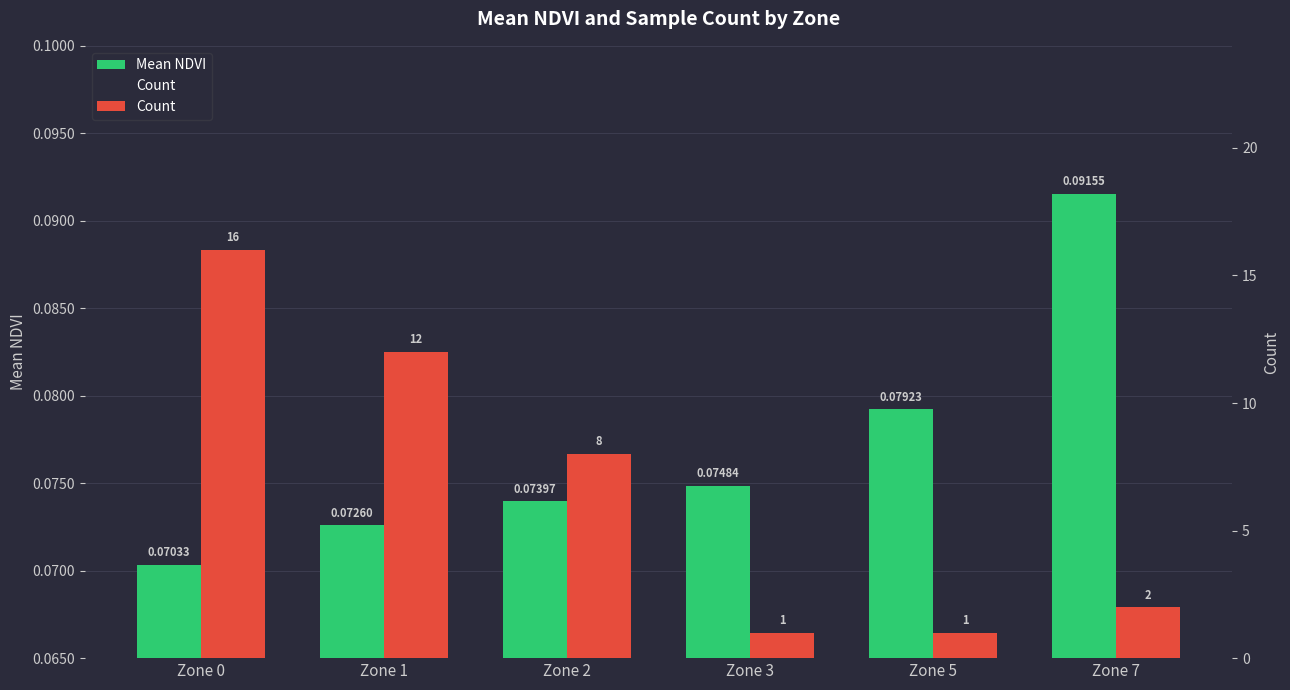

Reading right to left, extract all data points from this chart.

Mean NDVI: 0.1	0.1	0.1	0.1	0.1	0.1
Count: 2.0	1.0	1.0	8.0	12.0	16.0